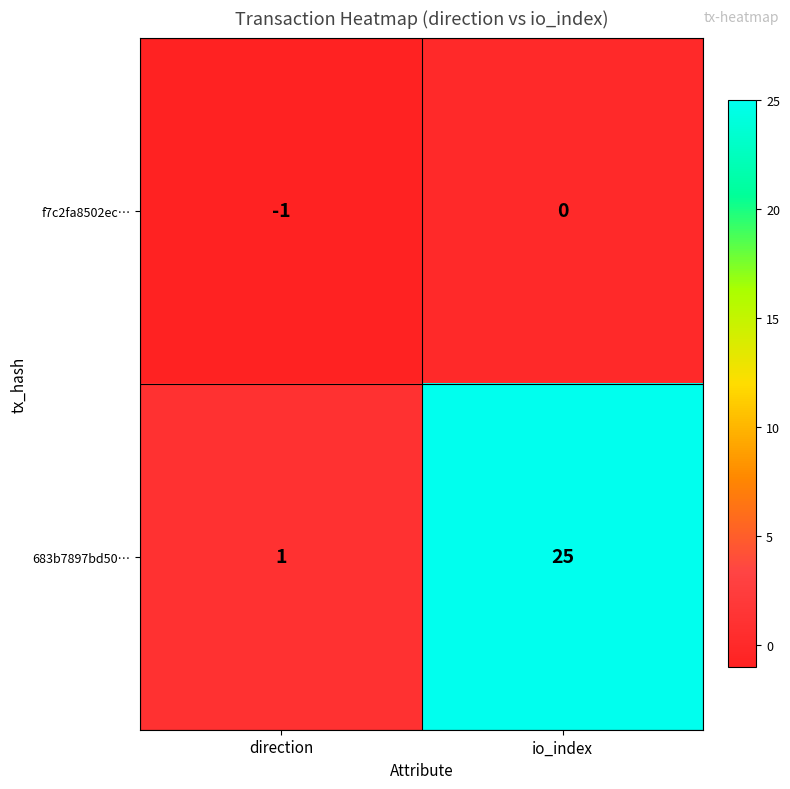

Between direction and io_index, which series saw the biggest shift?

683b7897bd50…